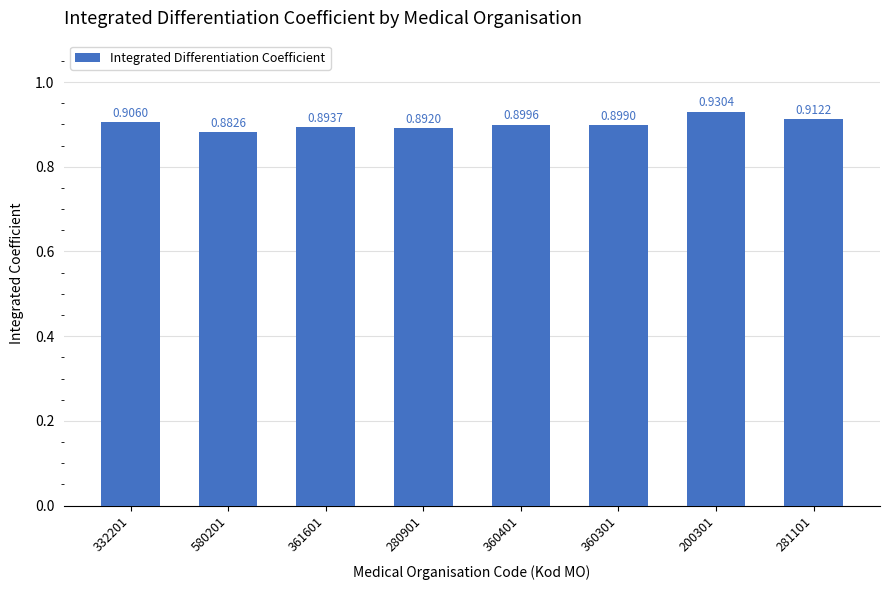

Rank the categories by value from highest to lowest.

200301, 281101, 332201, 360401, 360301, 361601, 280901, 580201